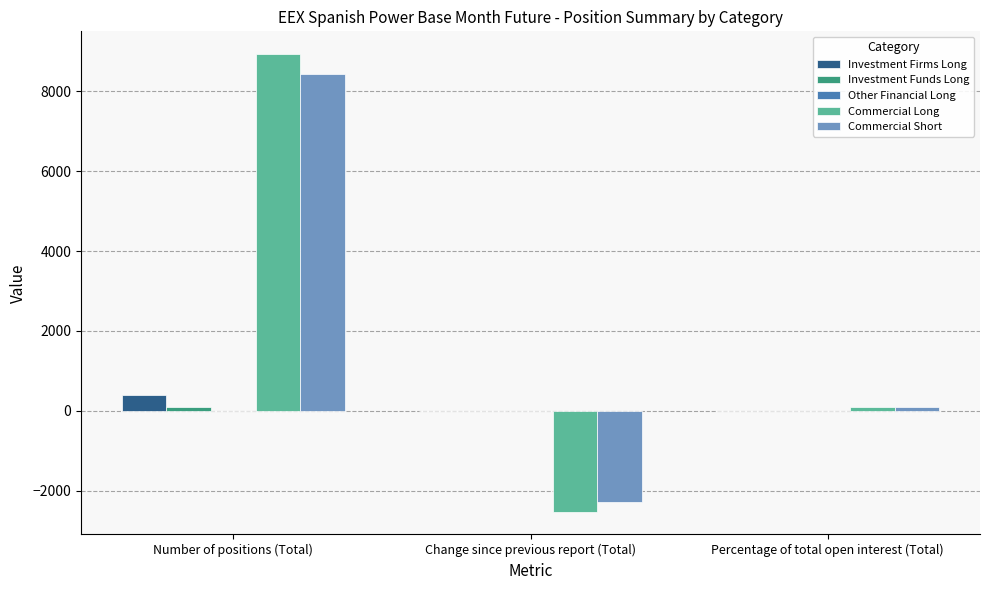

At which category does the chart reach its peak across all series?

Number of positions (Total)